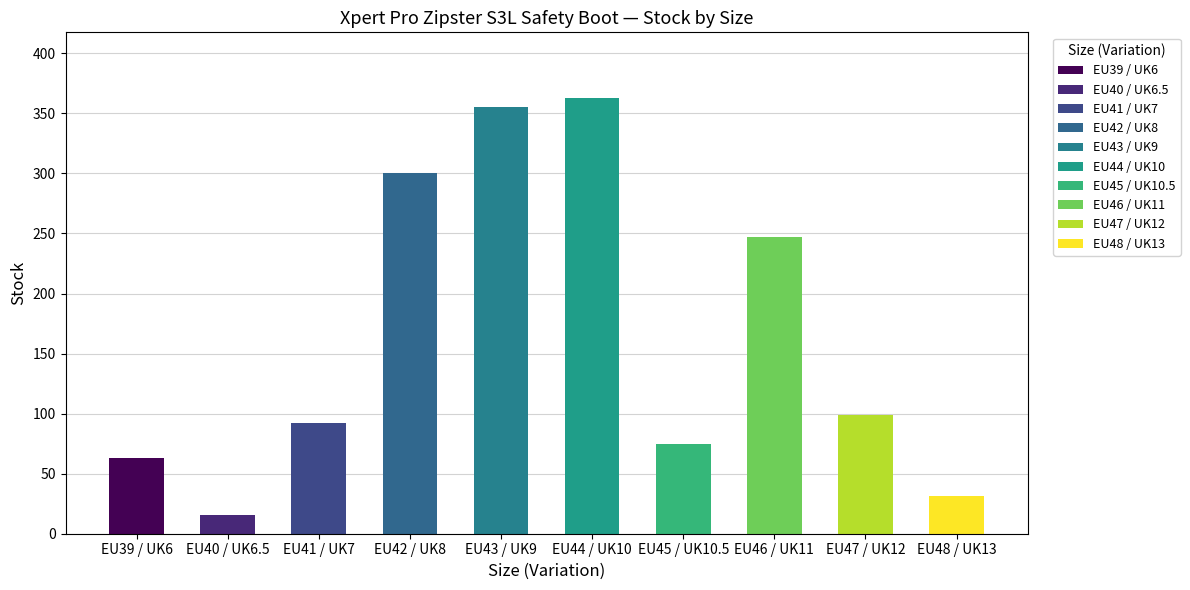

How many values are below 99?

5